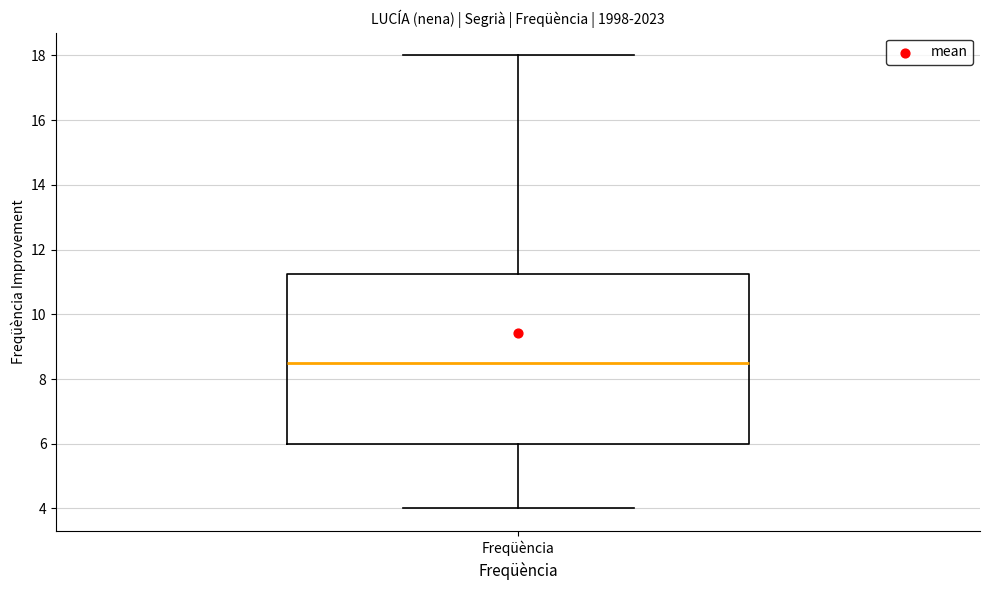

Where does the upper whisker of the box for Freqüència end on the y-axis? The values are not printed on the chart, so give them approximately, as read against the axis.

18.0